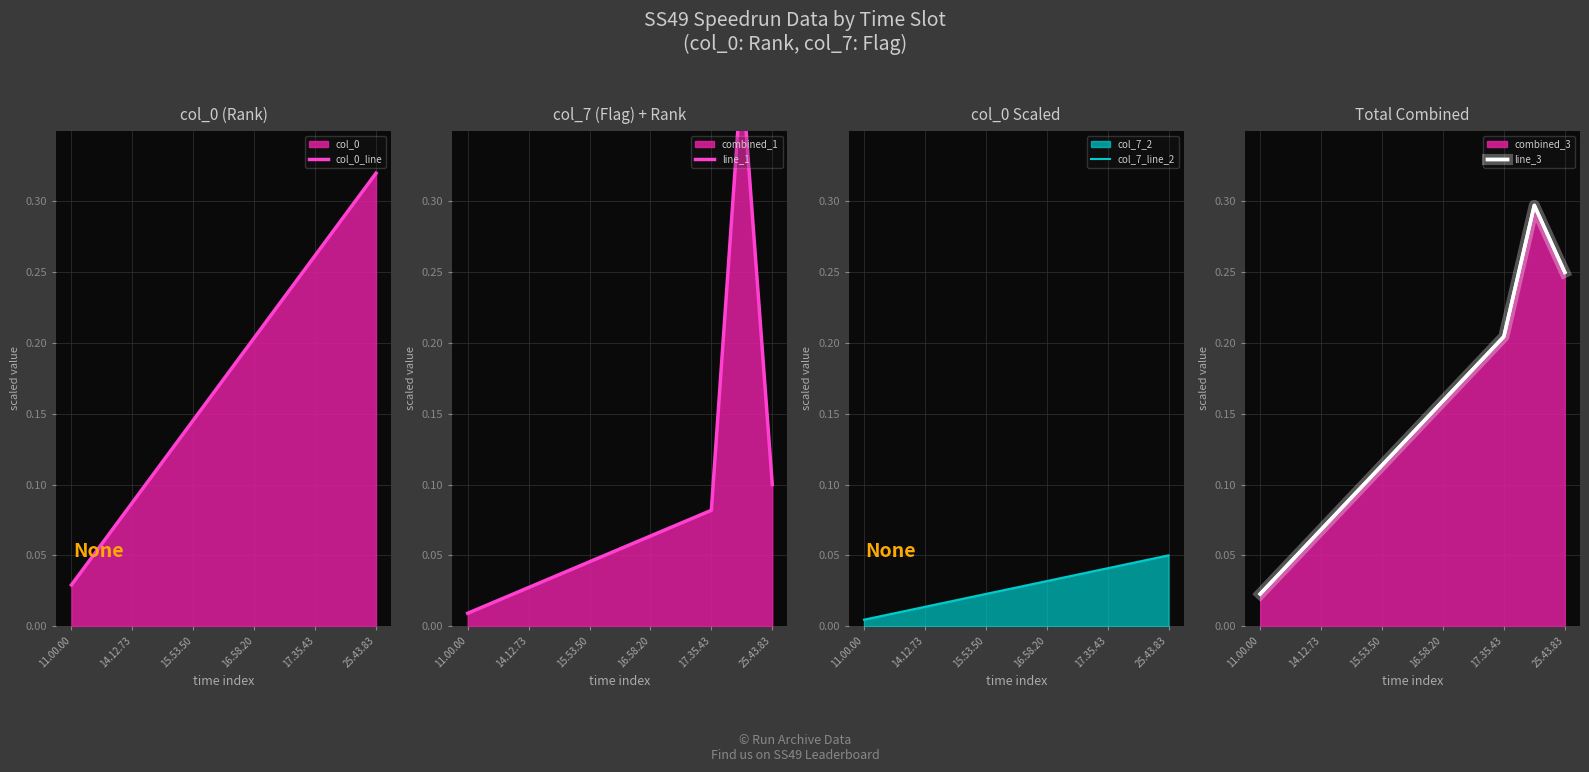

Rank the series by their maximum value, from highest to lowest.

line_1, col_0_line, line_3, col_7_line_2